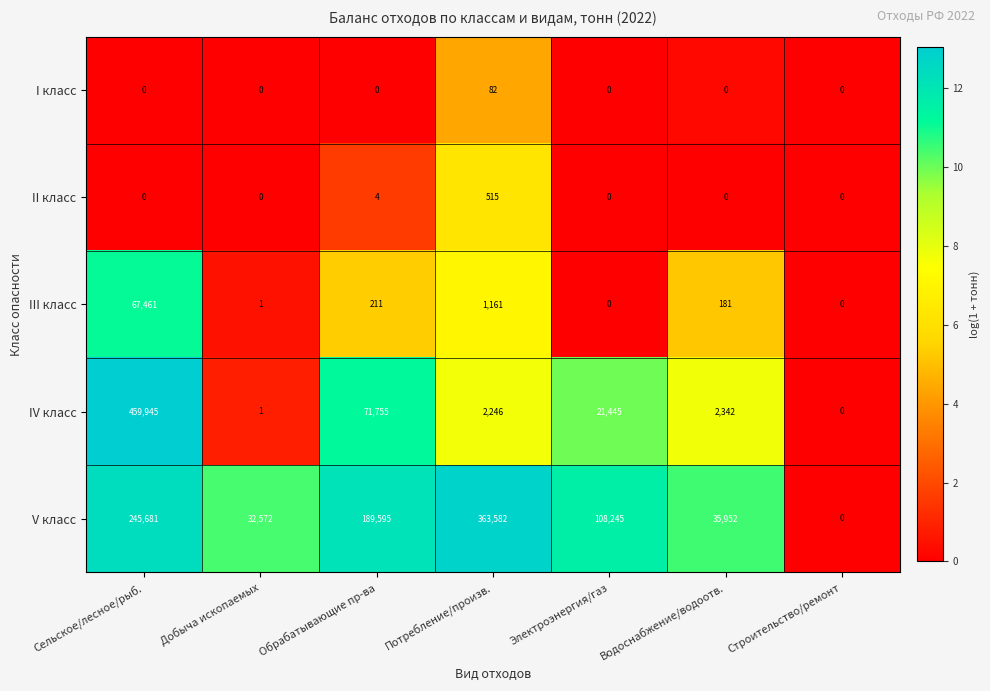

What is the sum of all II класс values?

519